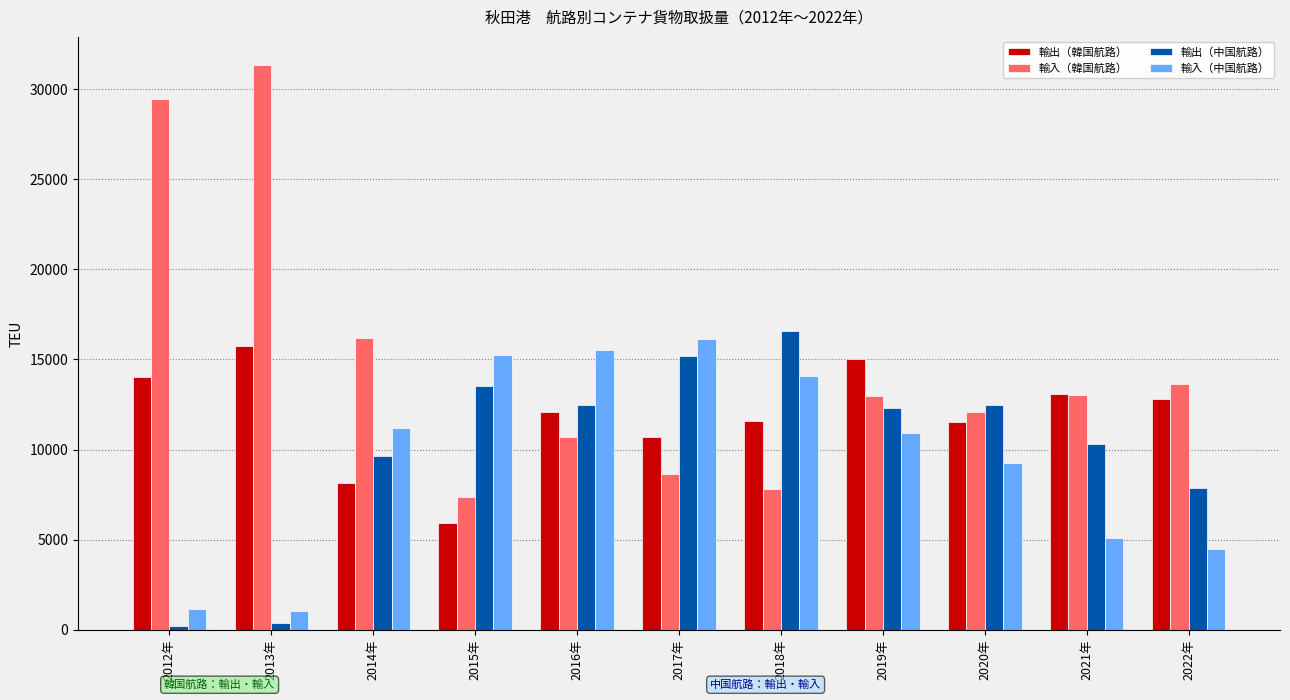

What is the lowest value of the 輸出（韓国航路） series?

5898